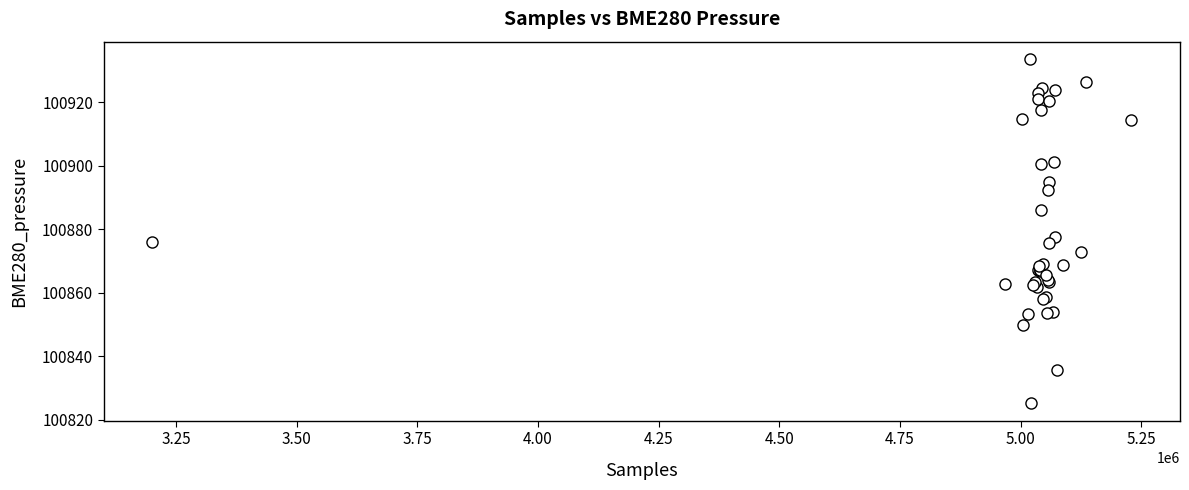

What Y value in the scatter plot is closest to 100879?

100877.4